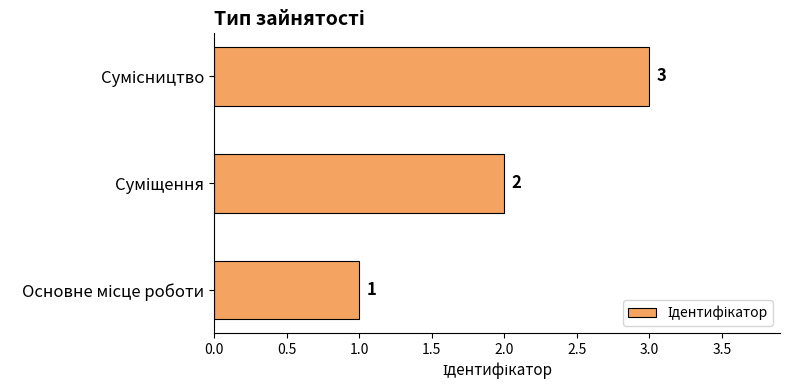

What is the greatest value displayed?

3